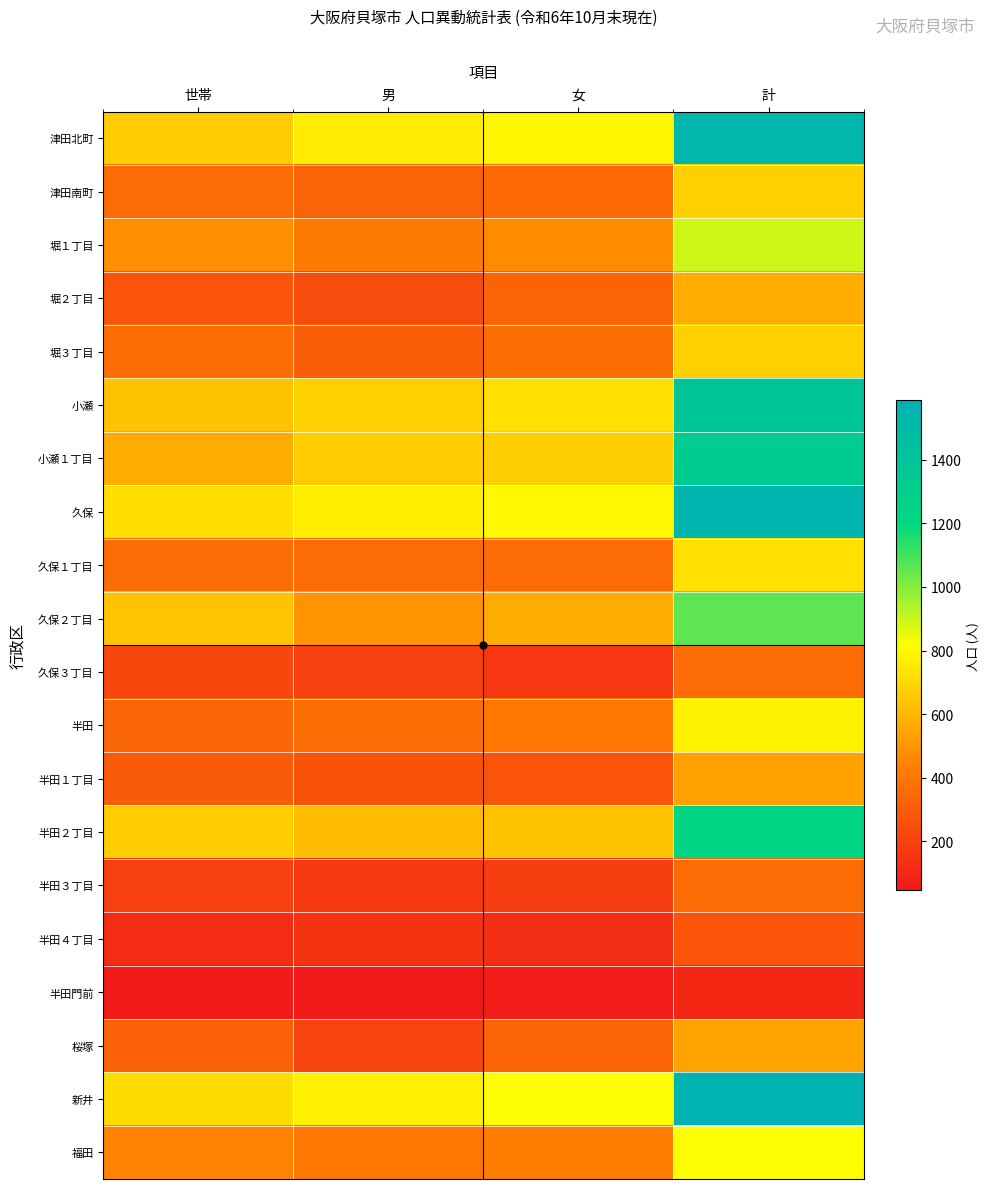

Rank the series by their maximum value, from highest to lowest.

新井, 久保, 津田北町, 小瀬, 小瀬１丁目, 半田２丁目, 久保２丁目, 堀１丁目, 福田, 半田, 久保１丁目, 津田南町, 堀３丁目, 堀２丁目, 桜塚, 半田１丁目, 半田３丁目, 久保３丁目, 半田４丁目, 半田門前